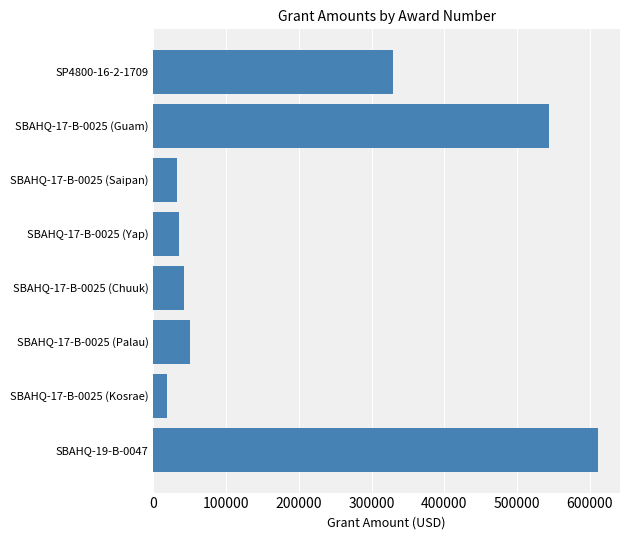

What is the change in value from SBAHQ-17-B-0025 (Guam) to SBAHQ-17-B-0025 (Palau)?

-494440